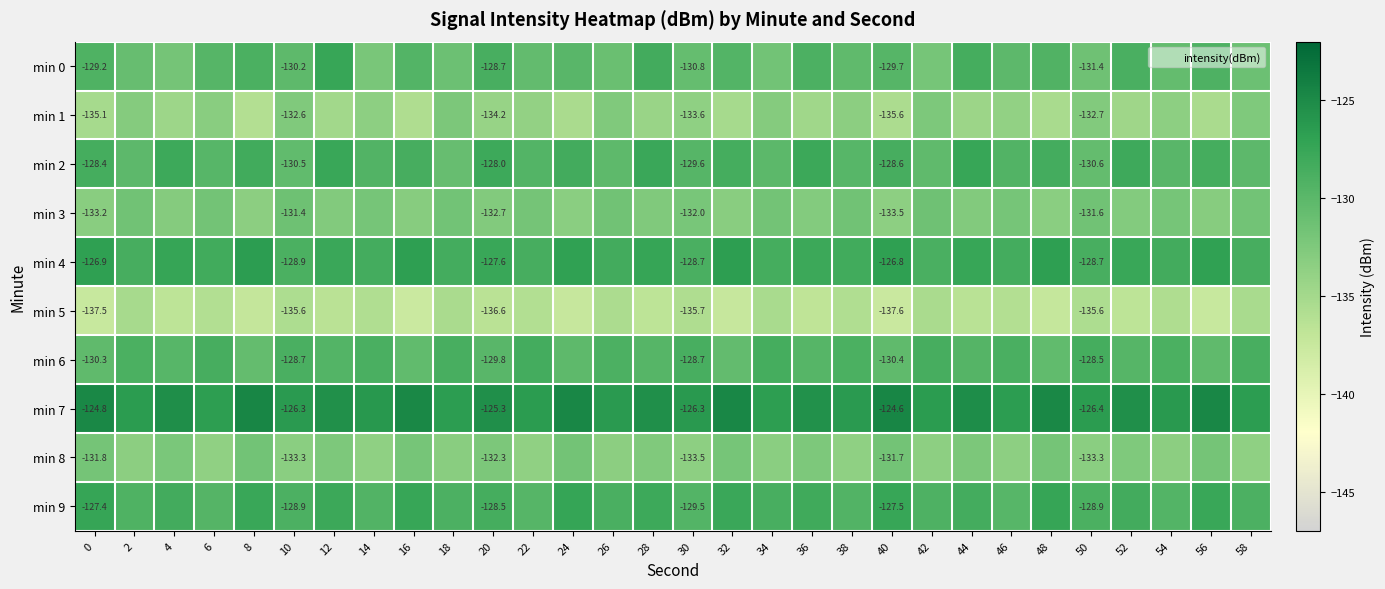

What is the sum of the min 5 values at 22 and 10?

-271.6